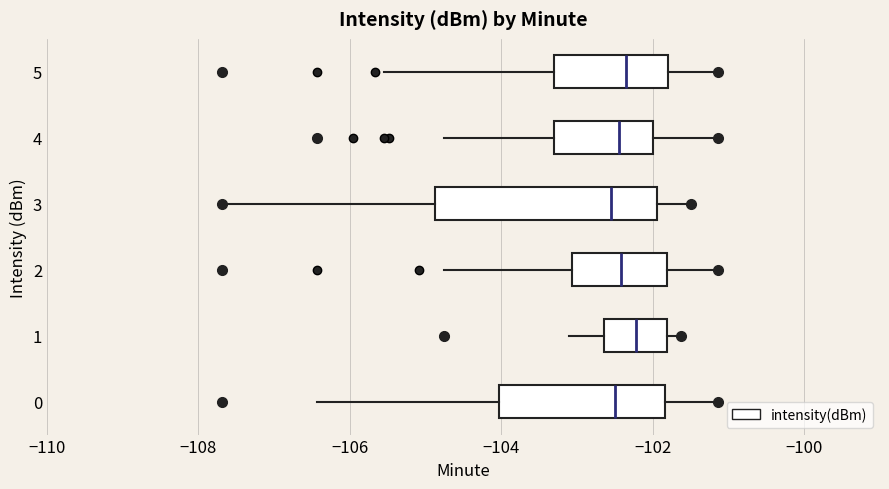

Reading bottom to top, transcribe this box plot: for each box, give where its median line is, the range the box spans, and where its two whiskers end, as read against the x-axis. The values are not printed on the chart, so give them approximately, as read against the axis.

0: median -102.6, box -104.0 to -101.8, whiskers -106.4 to -101.2
1: median -102.2, box -102.6 to -101.8, whiskers -103.2 to -101.6
2: median -102.4, box -103.0 to -101.8, whiskers -104.8 to -101.2
3: median -102.6, box -104.8 to -102.0, whiskers -107.6 to -101.6
4: median -102.4, box -103.4 to -102.0, whiskers -104.8 to -101.2
5: median -102.4, box -103.4 to -101.8, whiskers -105.6 to -101.2